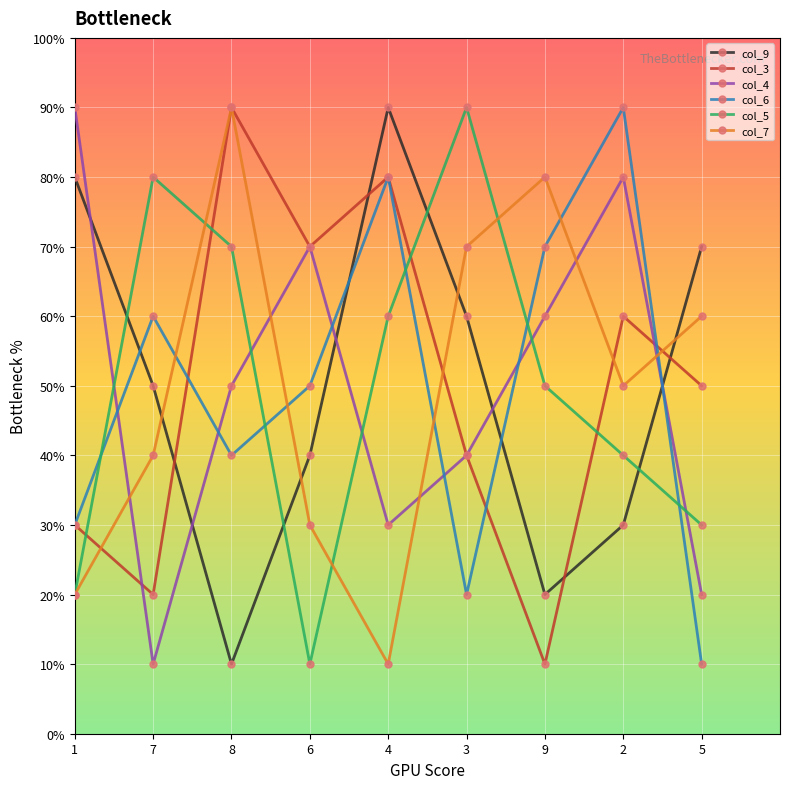

What is the approximate value of col_3 at 4?

8